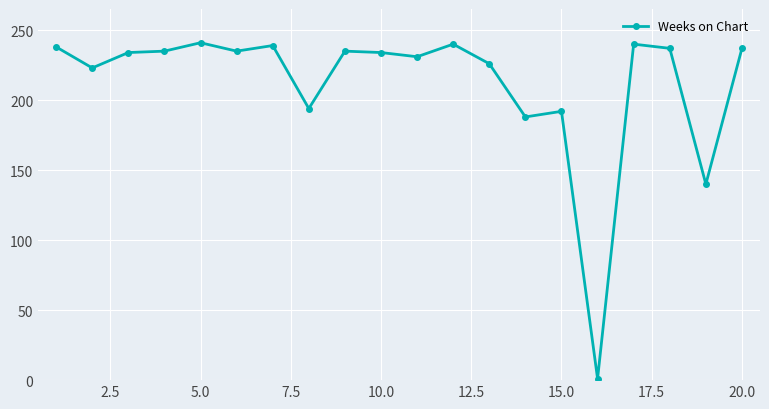

What is the difference between the second highest and minimum values?

239